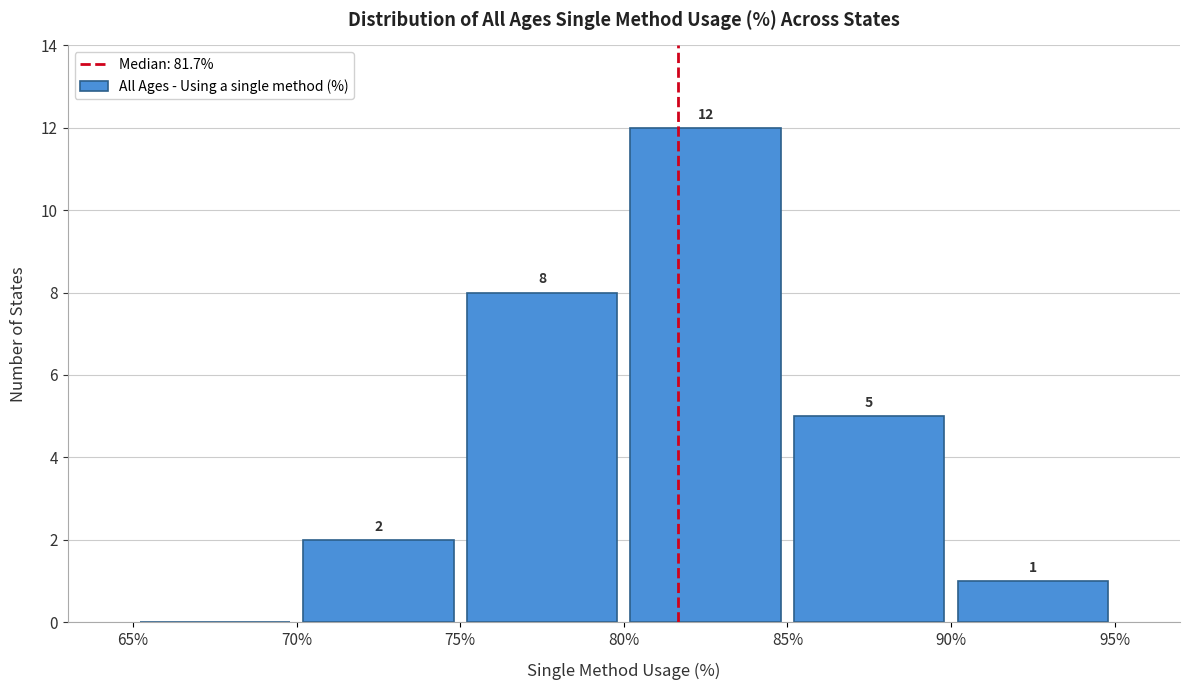

Over which range of the x-axis is the bar tallest?

80% to 85%